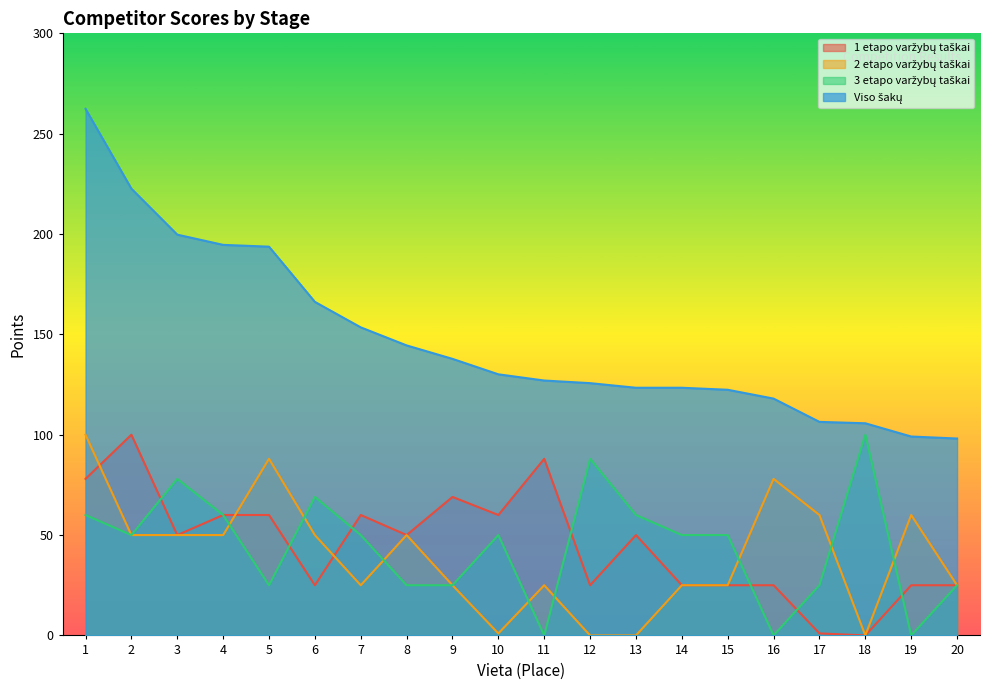

What is the total value across all series at 18?

205.7